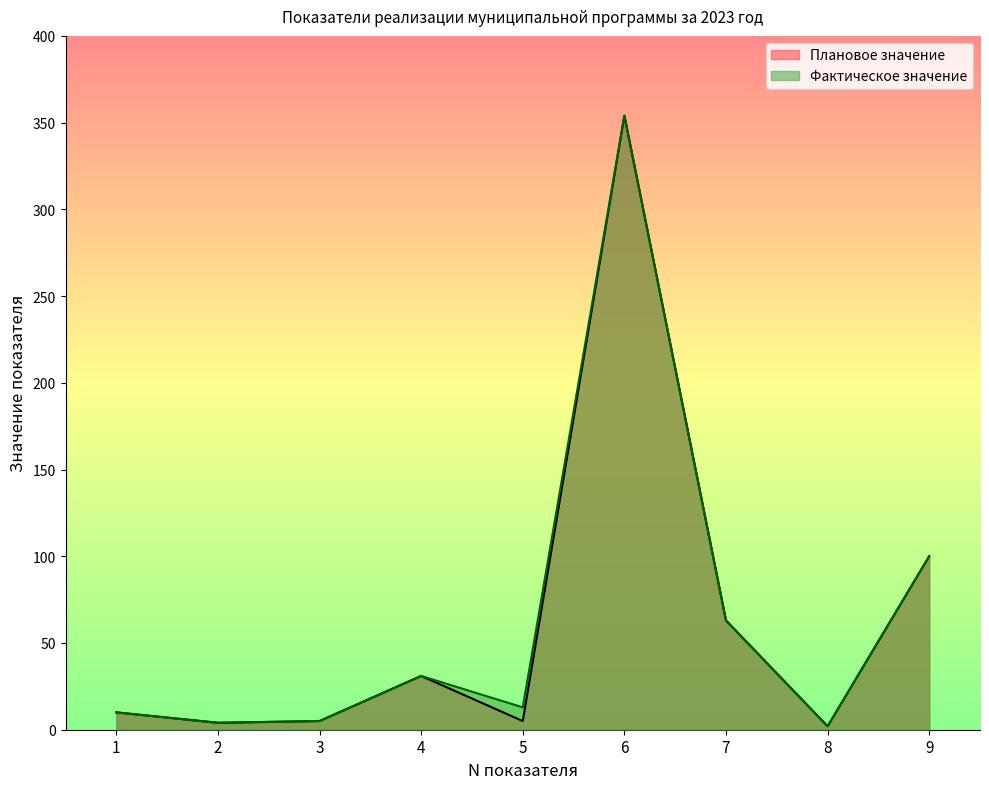

True or false: Фактическое значение has a value of 23.6 at 7.

False